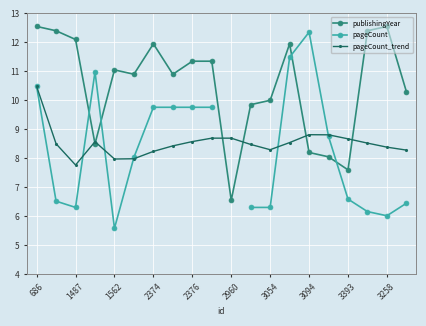

At which category does publishingYear reach its first local peak?

1562